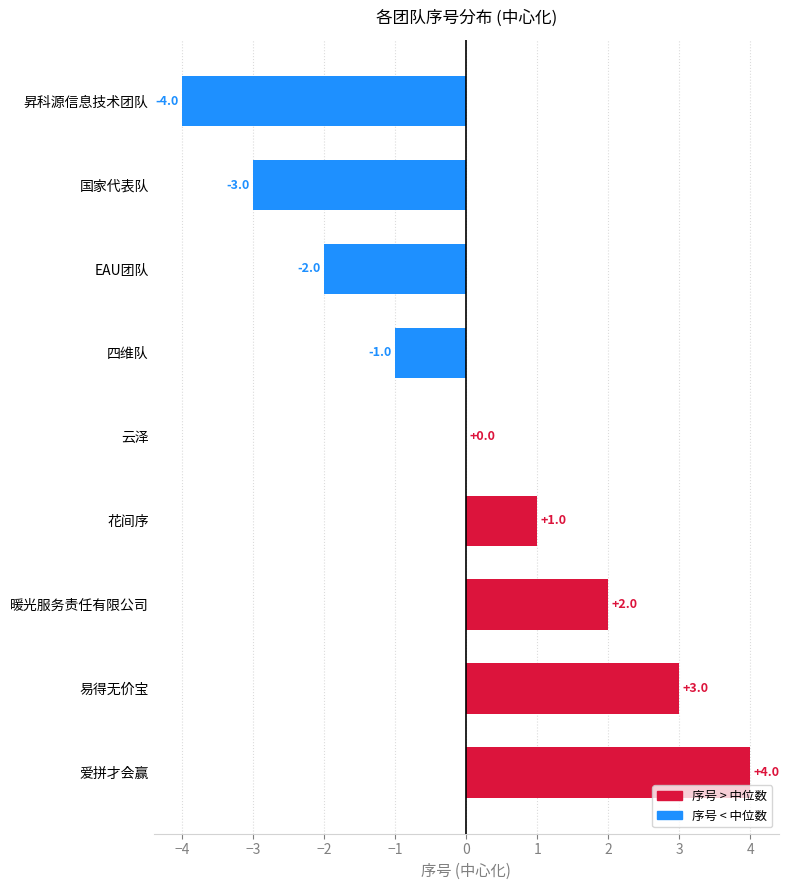

True or false: the data shows -3 at 国家代表队.

True